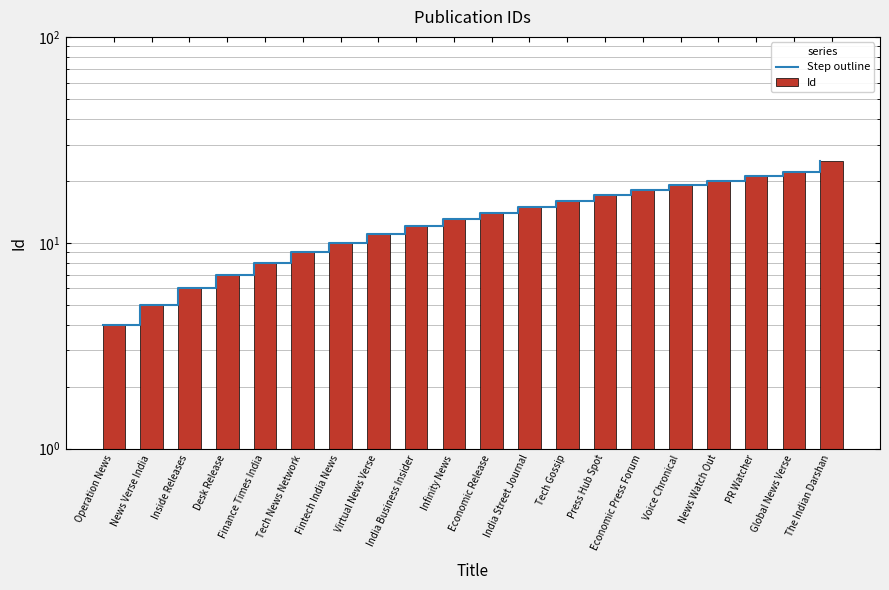

What are all the series names shown in the legend?

Step outline, Id